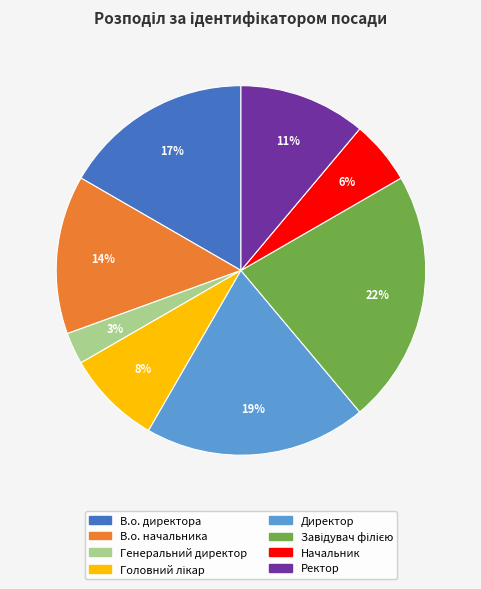

To the nearest percent, what percentage of the pie is В.о. начальника?

14%